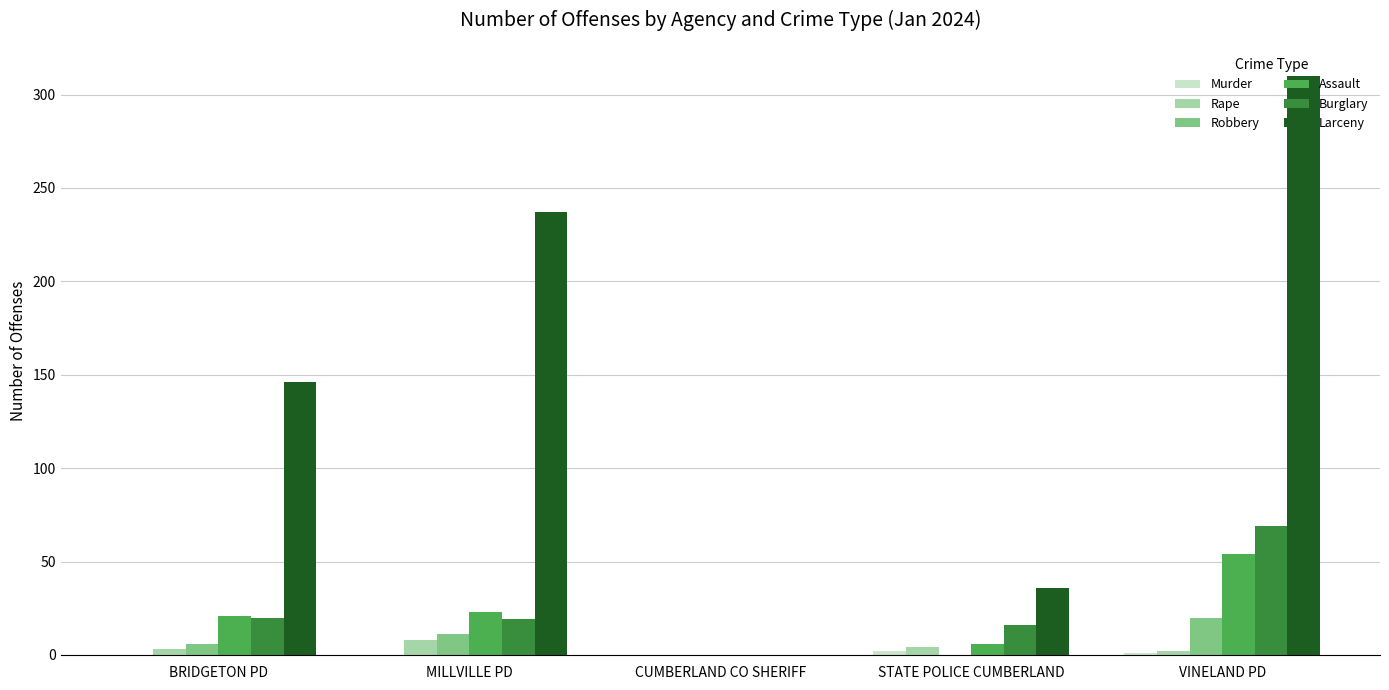

What is the sum of all Robbery values?

37